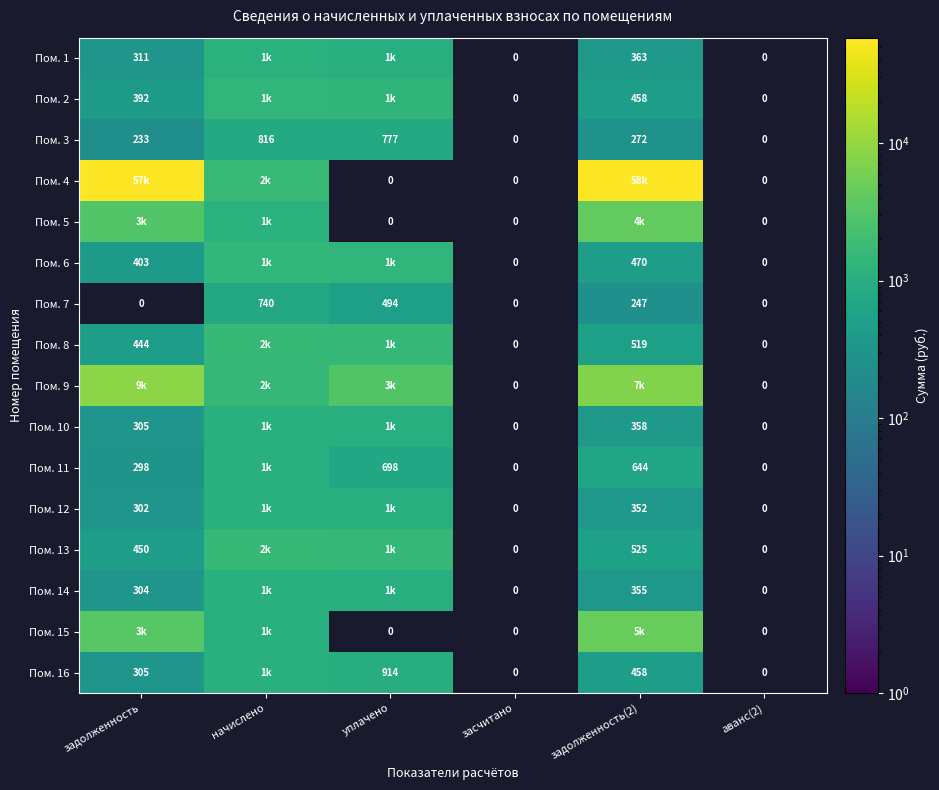

Is the value of Пом. 11 at уплачено greater than the value of Пом. 6 at задолженность(2)?

Yes